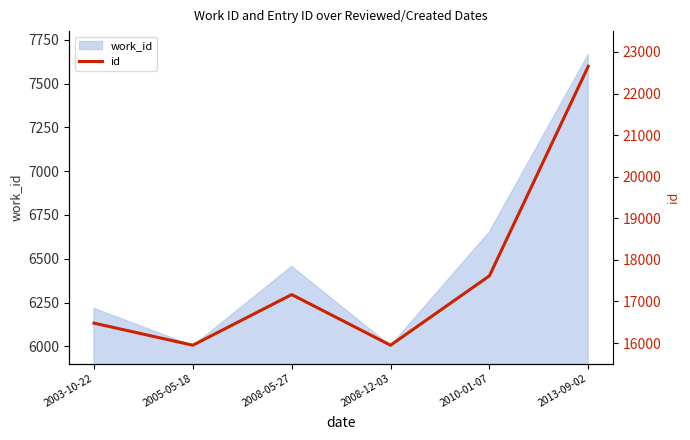

Where is the data nearest to the value 19300?

2010-01-07